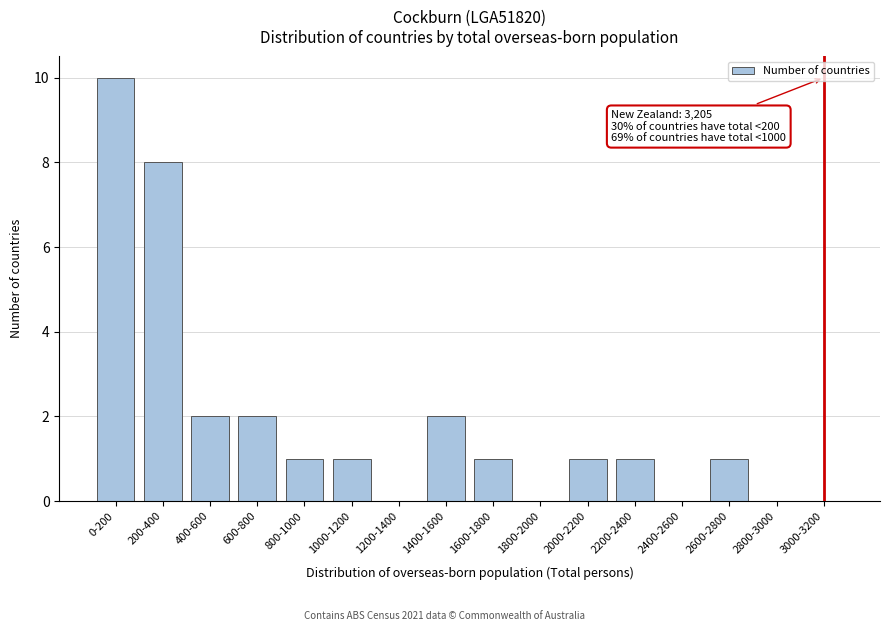

Reading left to right, what are all the values shown in this chart?

0-200=10	200-400=8	400-600=2	600-800=2	800-1000=1	1000-1200=1	1200-1400=0	1400-1600=2	1600-1800=1	1800-2000=0	2000-2200=1	2200-2400=1	2400-2600=0	2600-2800=1	2800-3000=0	3000-3200=0